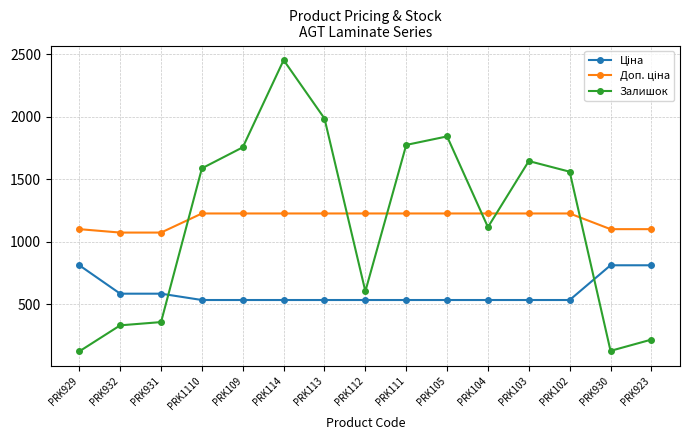

What is the difference between the maximum and second lowest values in the Залишок series?

2324.0